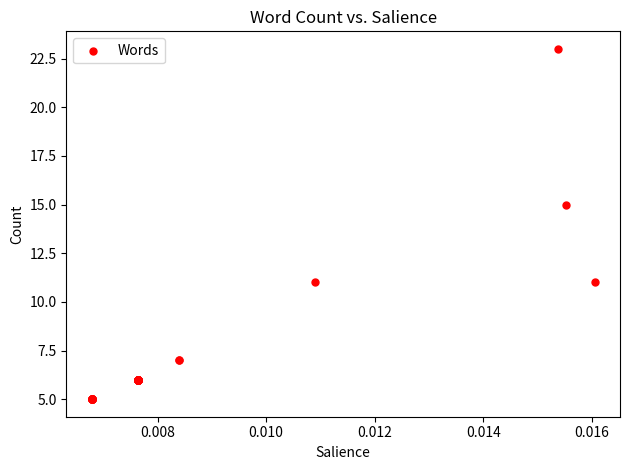

What Y value in the scatter plot is closest to 14?

15